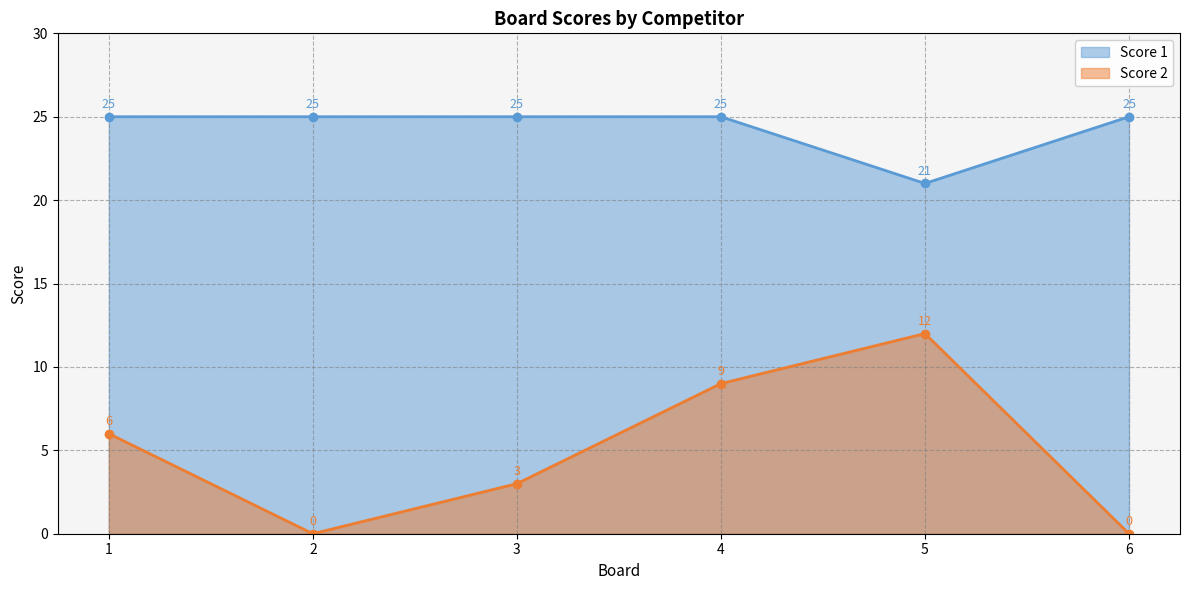

What is the value of the Score 1 point at the 1st from the left?

25